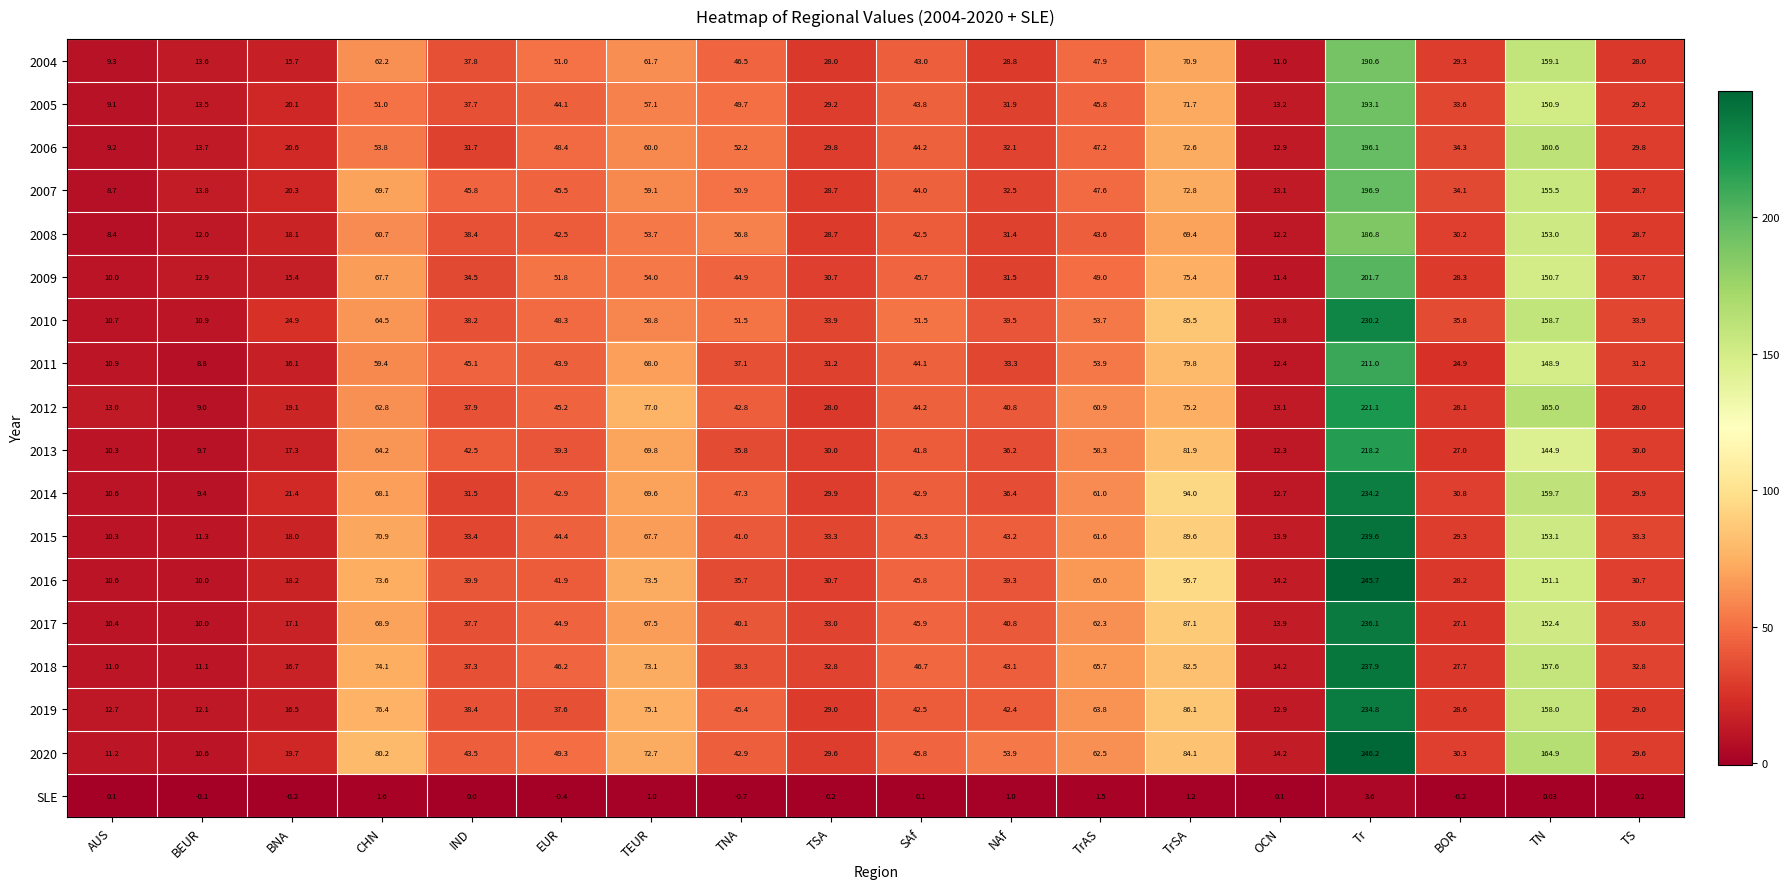

Where is 2004 nearest to the value 99?

TrSA